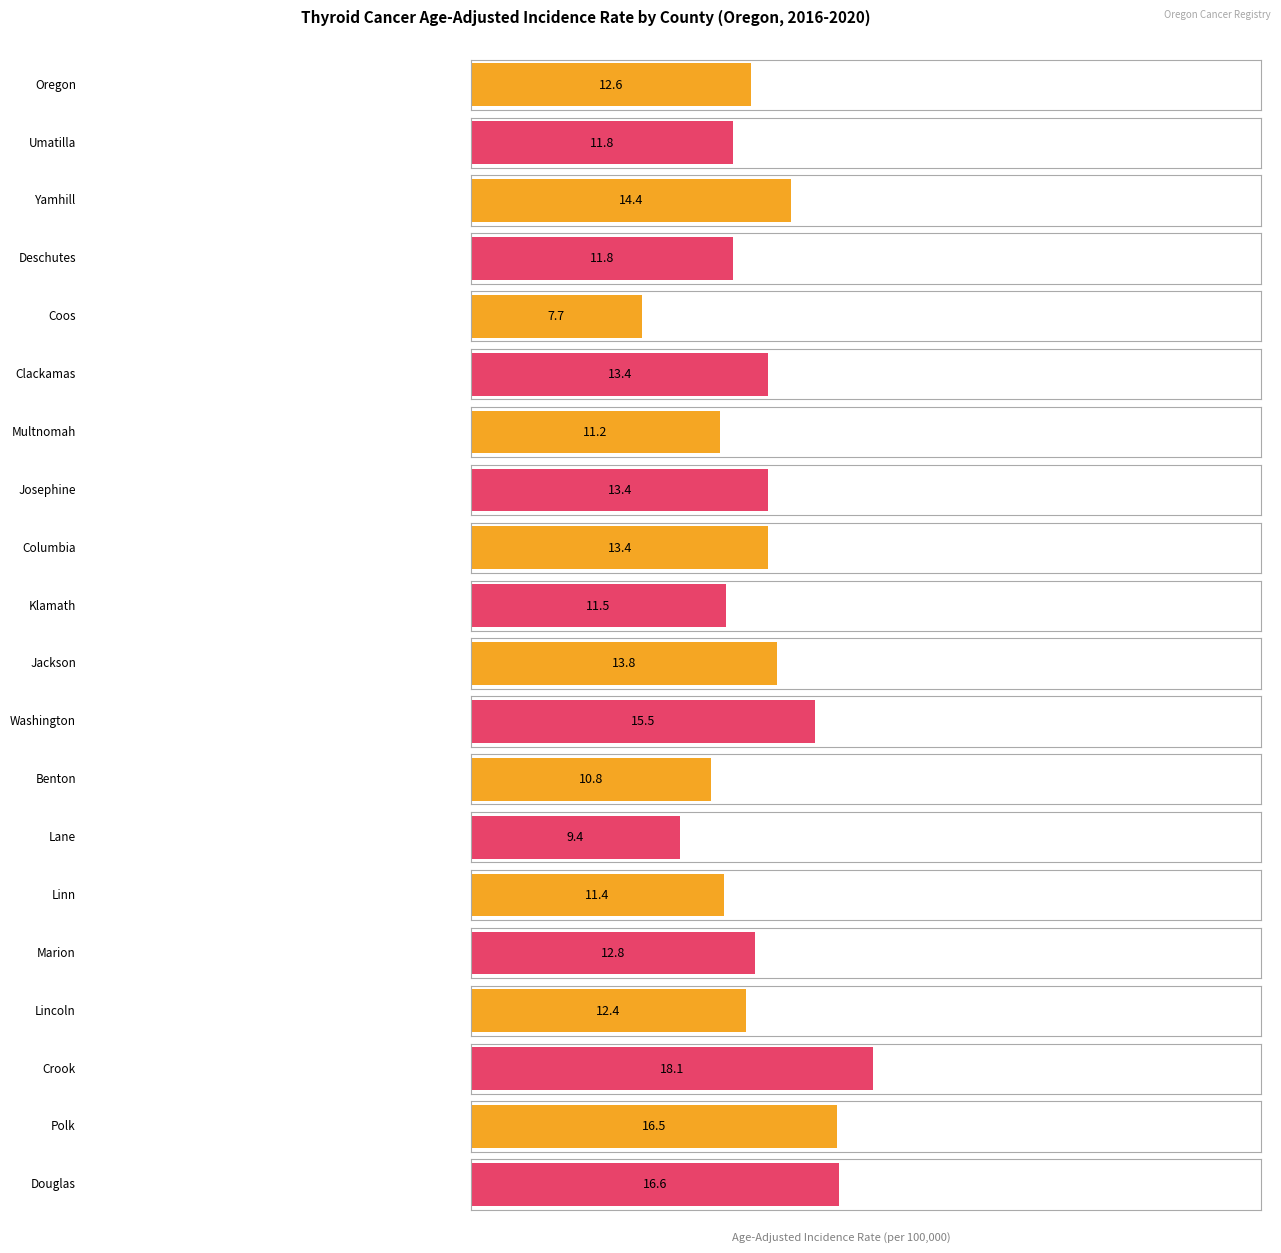

Rank the categories by value from highest to lowest.

Crook, Douglas, Polk, Washington, Yamhill, Jackson, Clackamas, Josephine, Columbia, Marion, Oregon, Lincoln, Umatilla, Deschutes, Klamath, Linn, Multnomah, Benton, Lane, Coos